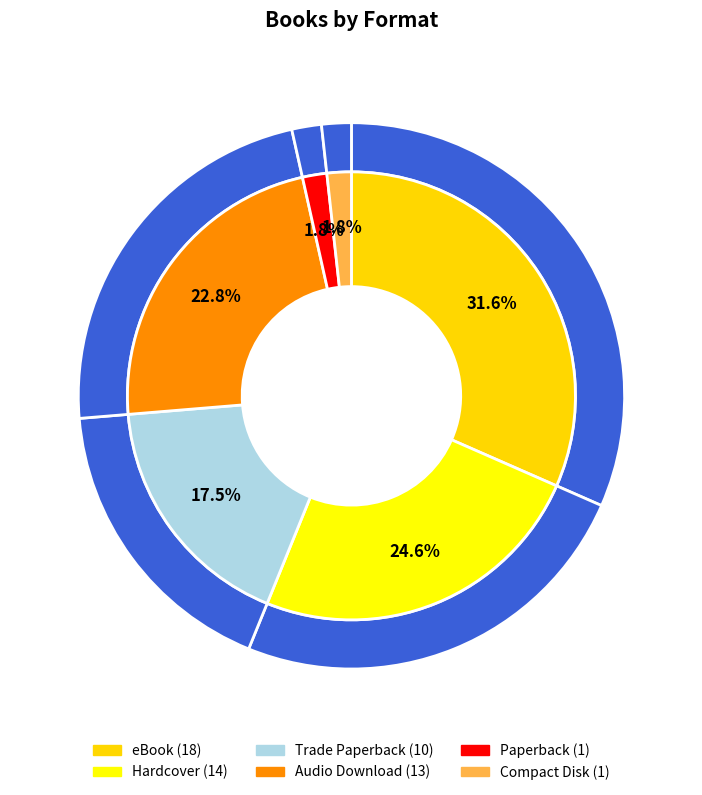

To the nearest percent, what is the difference between the largest and smallest slice percentages?

30%